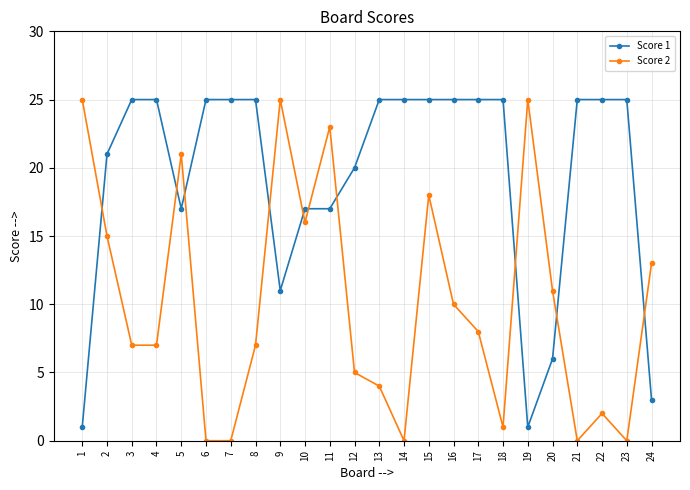

What are all the series names shown in the legend?

Score 1, Score 2